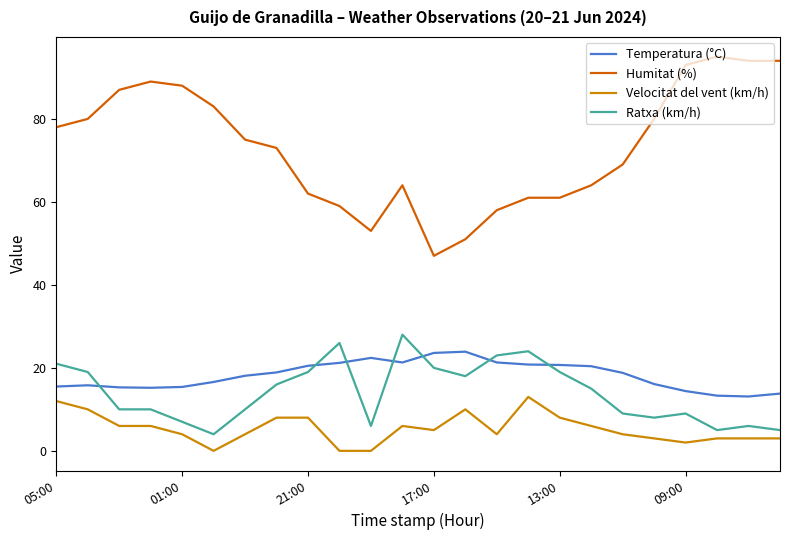

What is the minimum value for Humitat (%)?

47.0